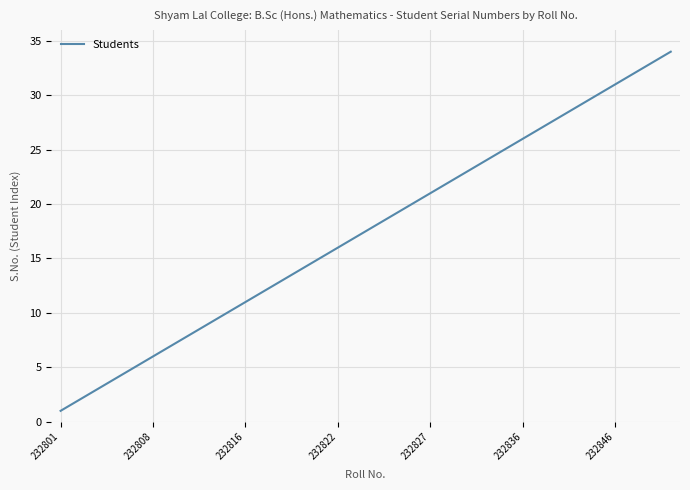

What is the maximum value shown in the chart?

34